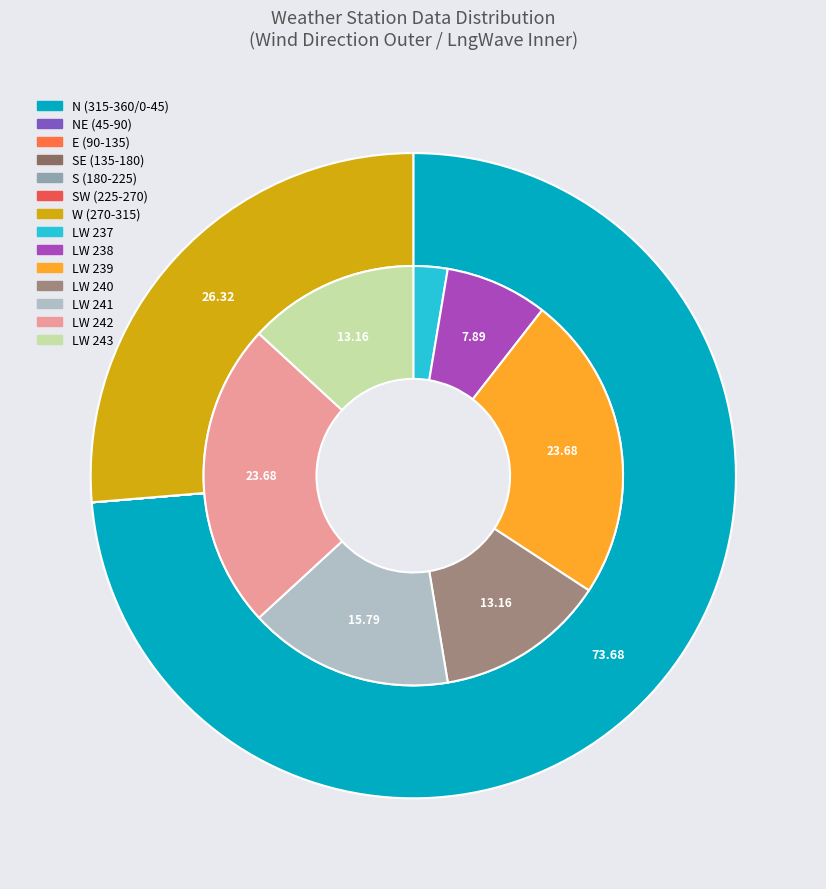

What percentage is the 16 slice, to the nearest percent?

3%